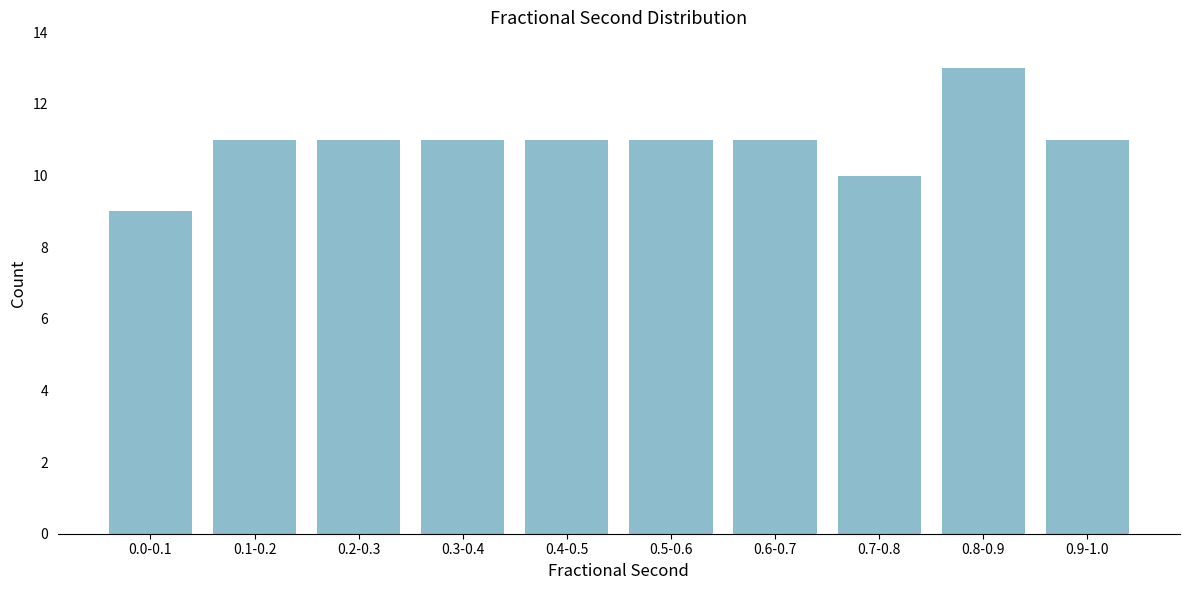

Reading right to left, list all the values displayed in this chart.

11	13	10	11	11	11	11	11	11	9